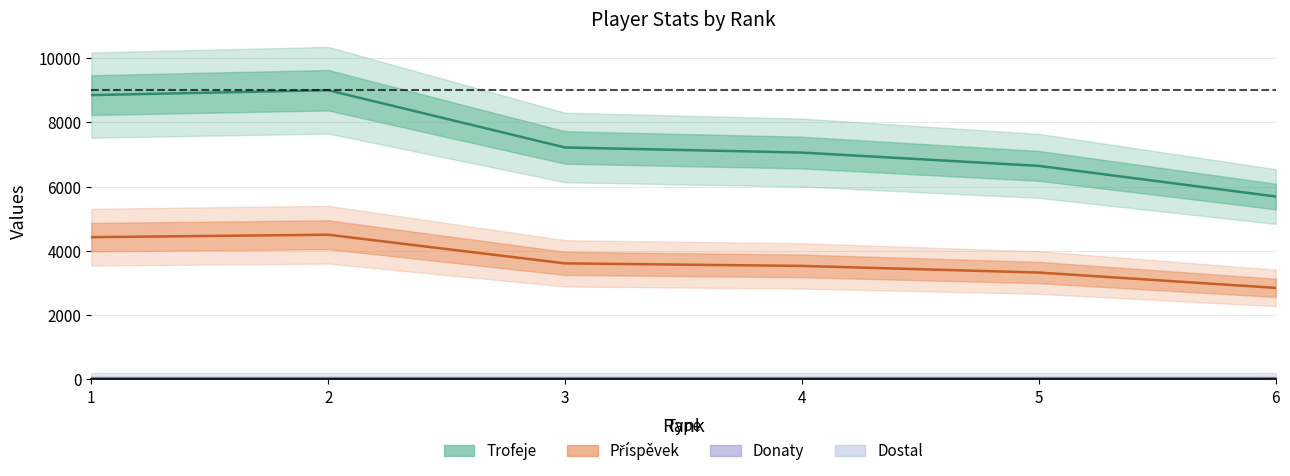

True or false: Trofeje has a value of 7217 at 3.

True